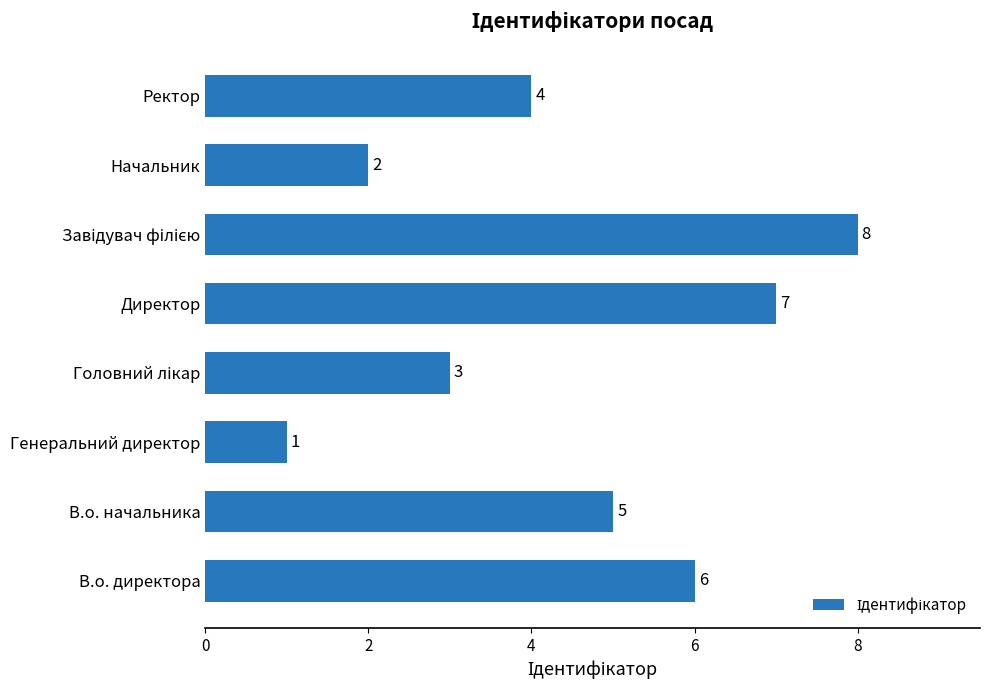

What is the difference between the values at В.о. начальника and Генеральний директор?

4